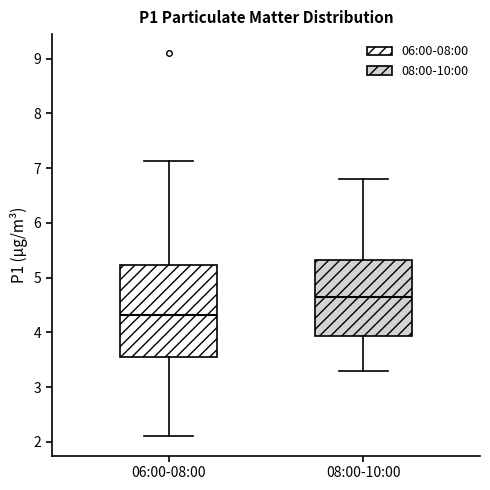

Which box's median line is the highest?

08:00-10:00